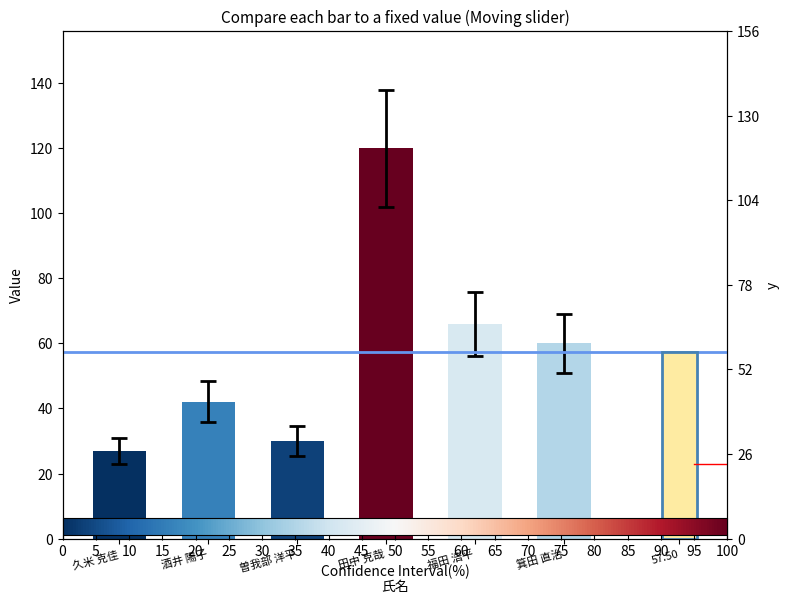

What value does the data have at 酒井 陽子?

42